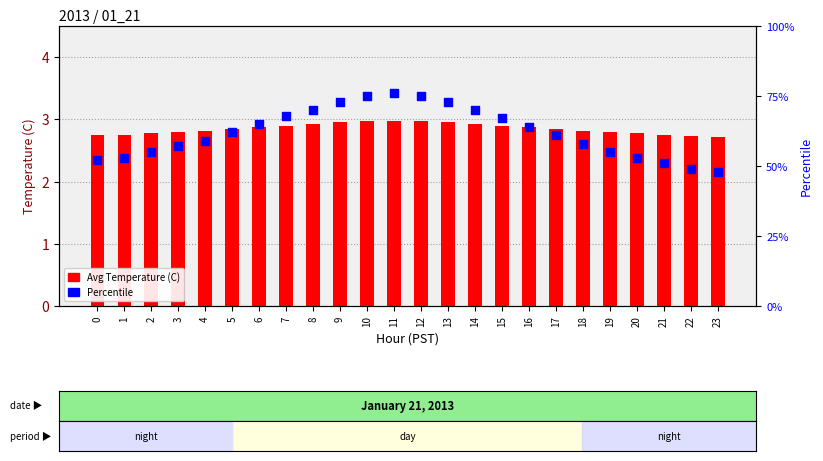

Is the value of Percentile at 17 greater than the value of Avg Temperature (C) at 17?

Yes